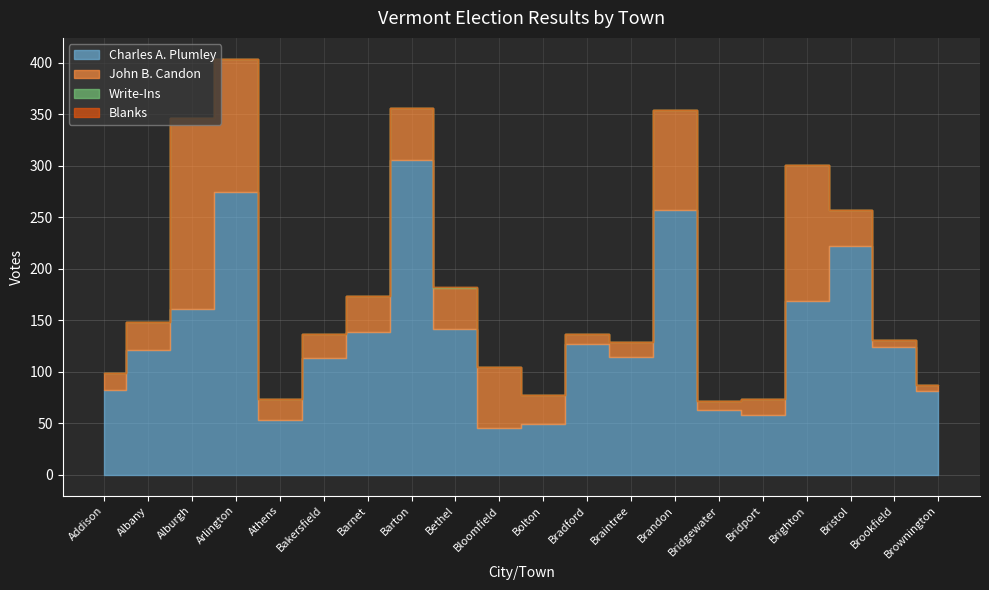

Which series changed the most between Bradford and Bridgewater?

Charles A. Plumley